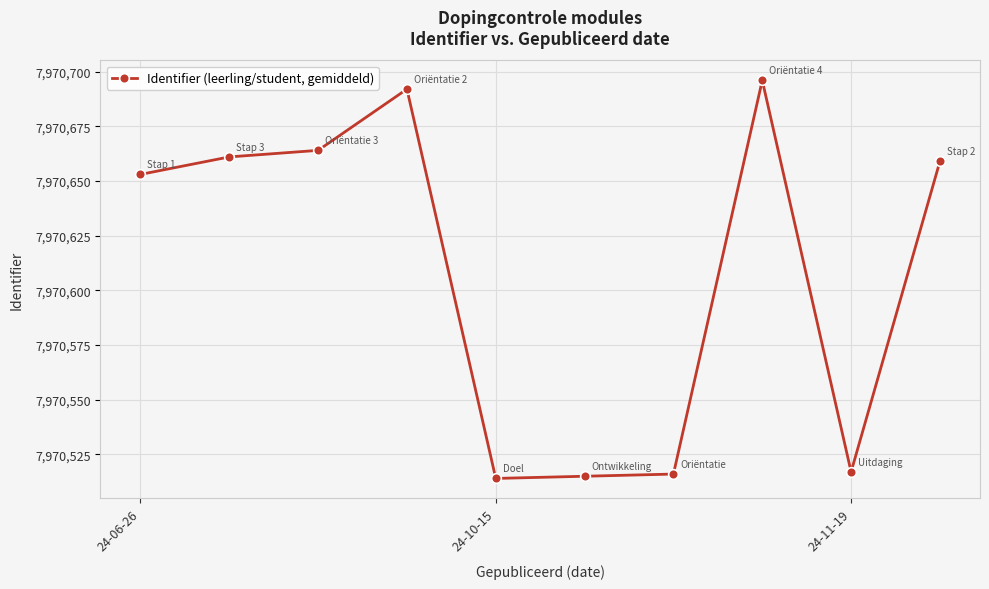

What is the smallest value displayed?

7970514